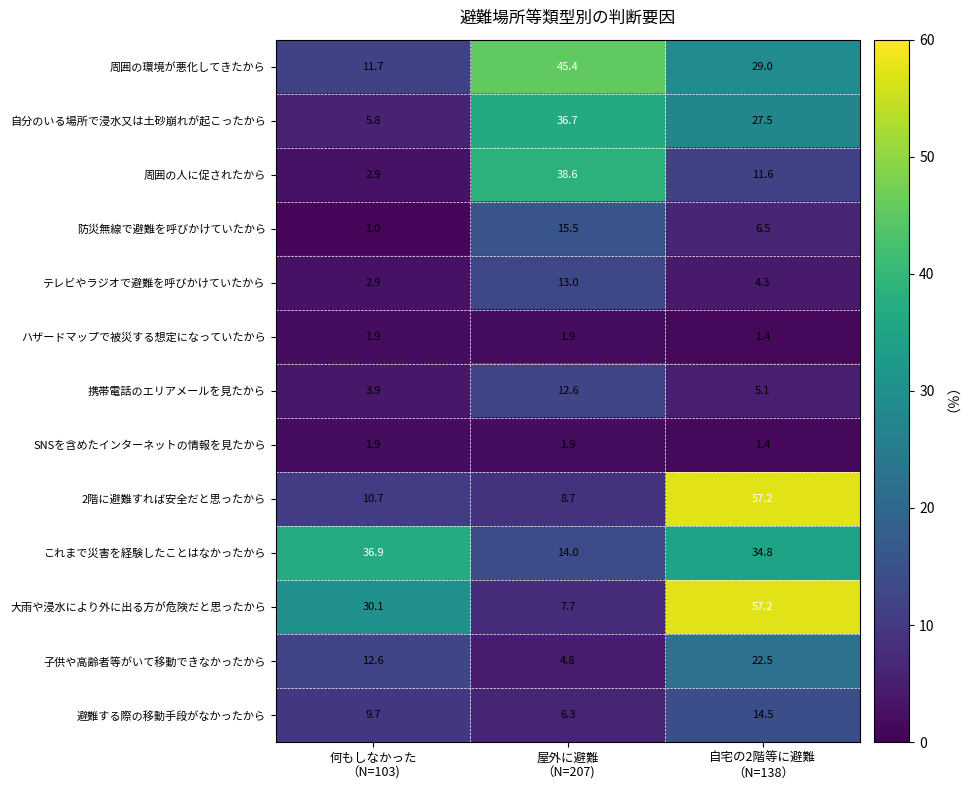

What is the total value across all series at 何もしなかった
（N=103)?

132.0